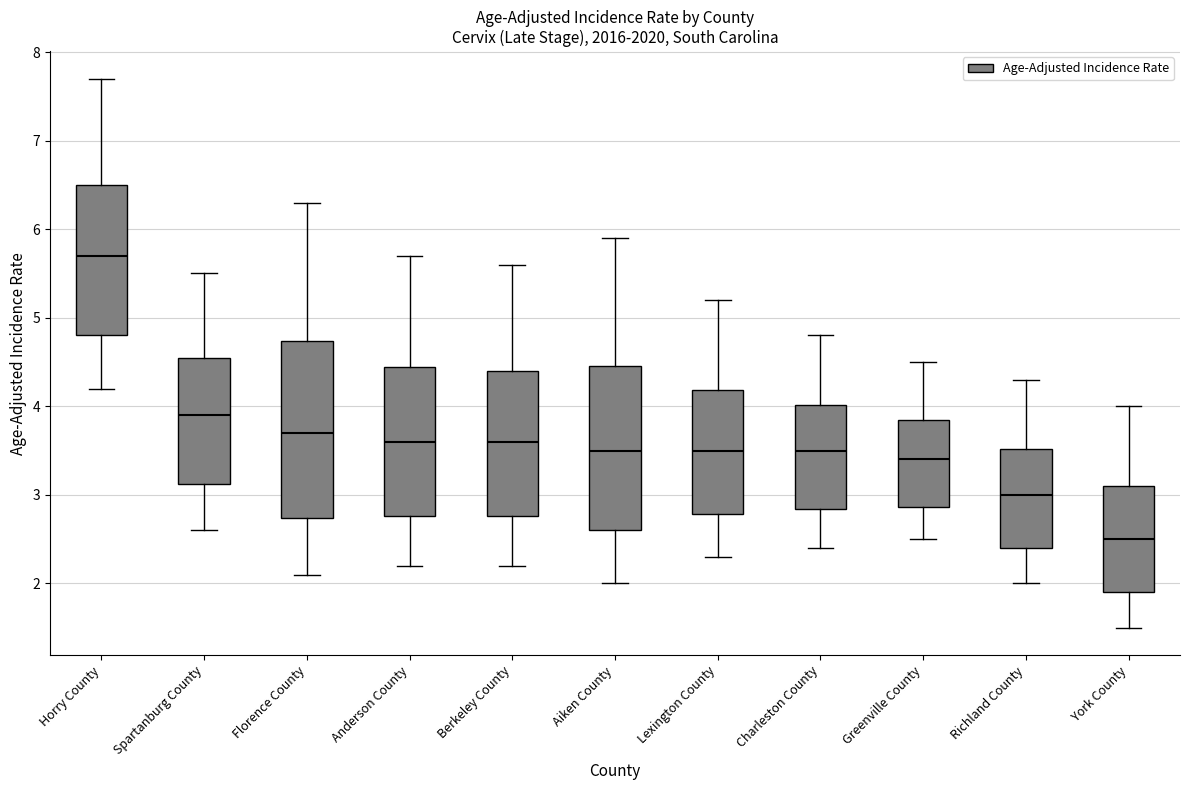

Reading left to right, transcribe this box plot: for each box, give where its median line is, the range the box spans, and where its two whiskers end, as read against the y-axis. The values are not printed on the chart, so give them approximately, as read against the axis.

Horry County: median 5.7, box 4.8 to 6.5, whiskers 4.2 to 7.7
Spartanburg County: median 3.9, box 3.1 to 4.5, whiskers 2.6 to 5.5
Florence County: median 3.7, box 2.7 to 4.7, whiskers 2.1 to 6.3
Anderson County: median 3.6, box 2.8 to 4.4, whiskers 2.2 to 5.7
Berkeley County: median 3.6, box 2.8 to 4.4, whiskers 2.2 to 5.6
Aiken County: median 3.5, box 2.6 to 4.5, whiskers 2.0 to 5.9
Lexington County: median 3.5, box 2.8 to 4.2, whiskers 2.3 to 5.2
Charleston County: median 3.5, box 2.8 to 4.0, whiskers 2.4 to 4.8
Greenville County: median 3.4, box 2.9 to 3.8, whiskers 2.5 to 4.5
Richland County: median 3.0, box 2.4 to 3.5, whiskers 2.0 to 4.3
York County: median 2.5, box 1.9 to 3.1, whiskers 1.5 to 4.0